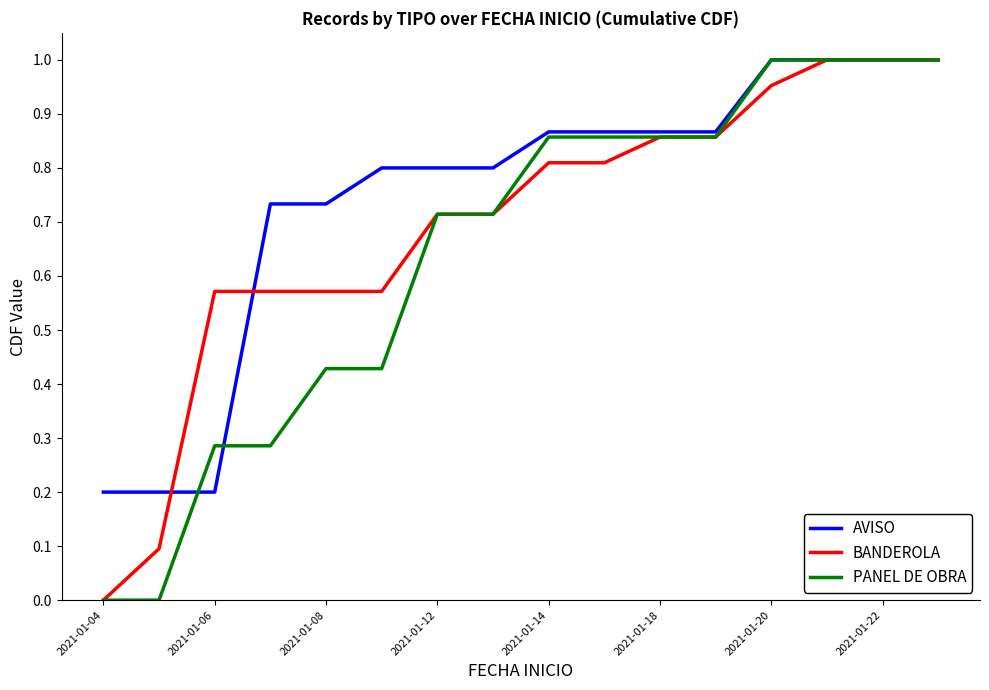

Which series has the largest total across all categories?

AVISO